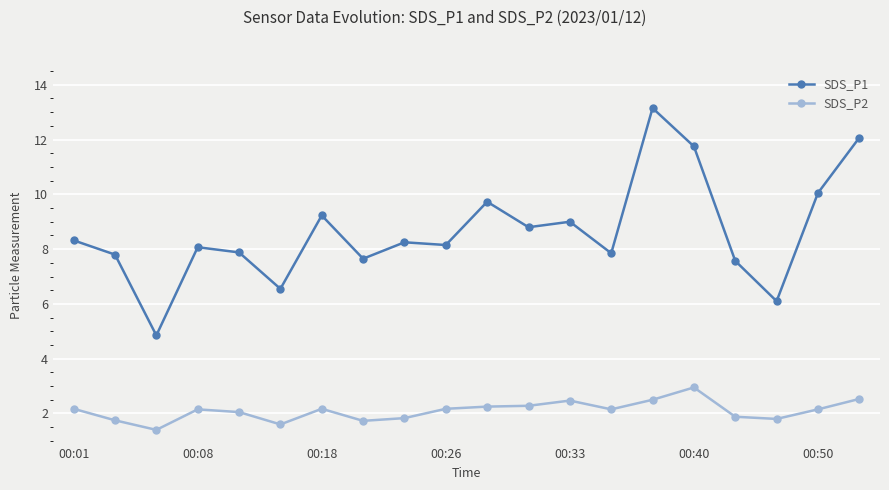

What is the difference between the second highest and minimum values in the SDS_P2 series?

1.1